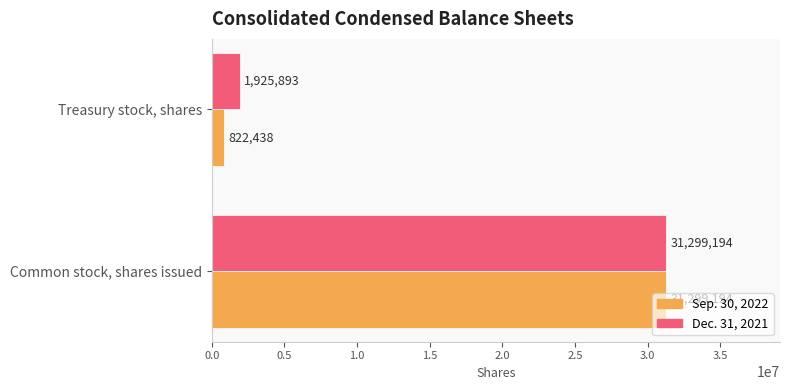

Is the value of Dec. 31, 2021 at Common stock, shares issued greater than the value of Sep. 30, 2022 at Treasury stock, shares?

Yes